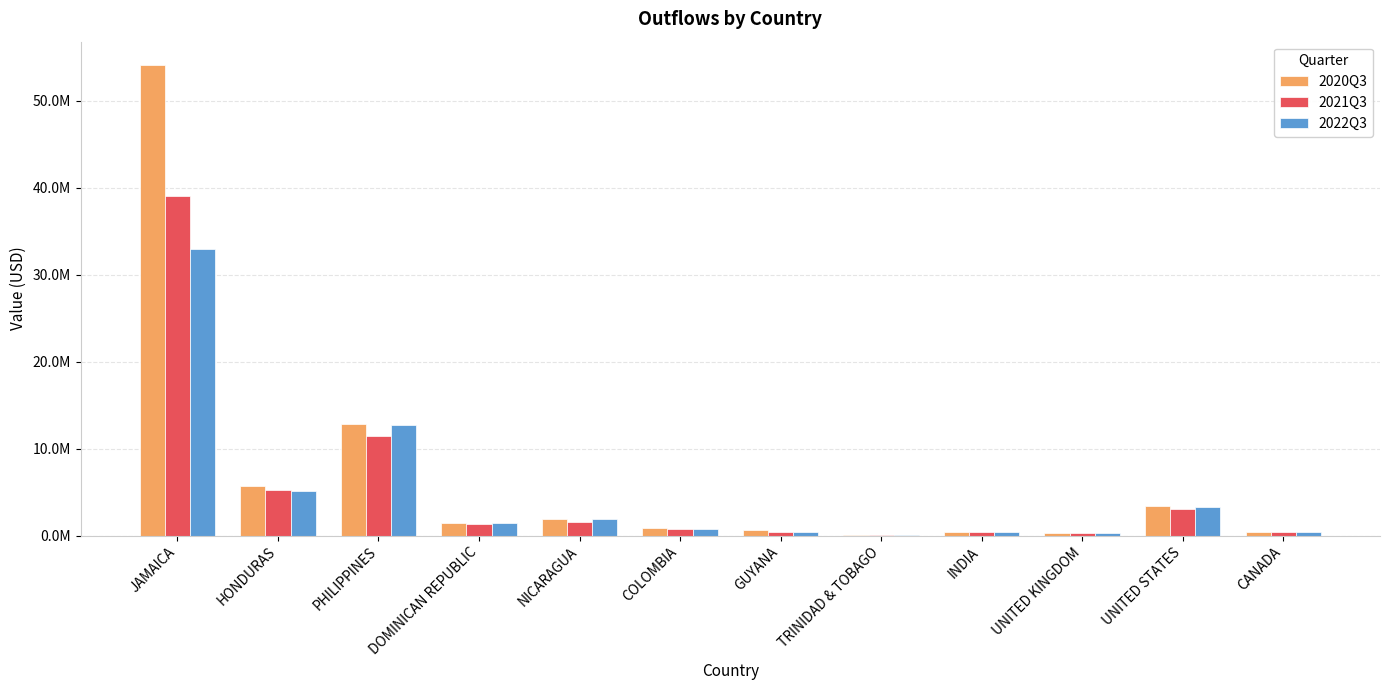

What is the value of the 2022Q3 bar at the 3rd from the left?

12696598.5